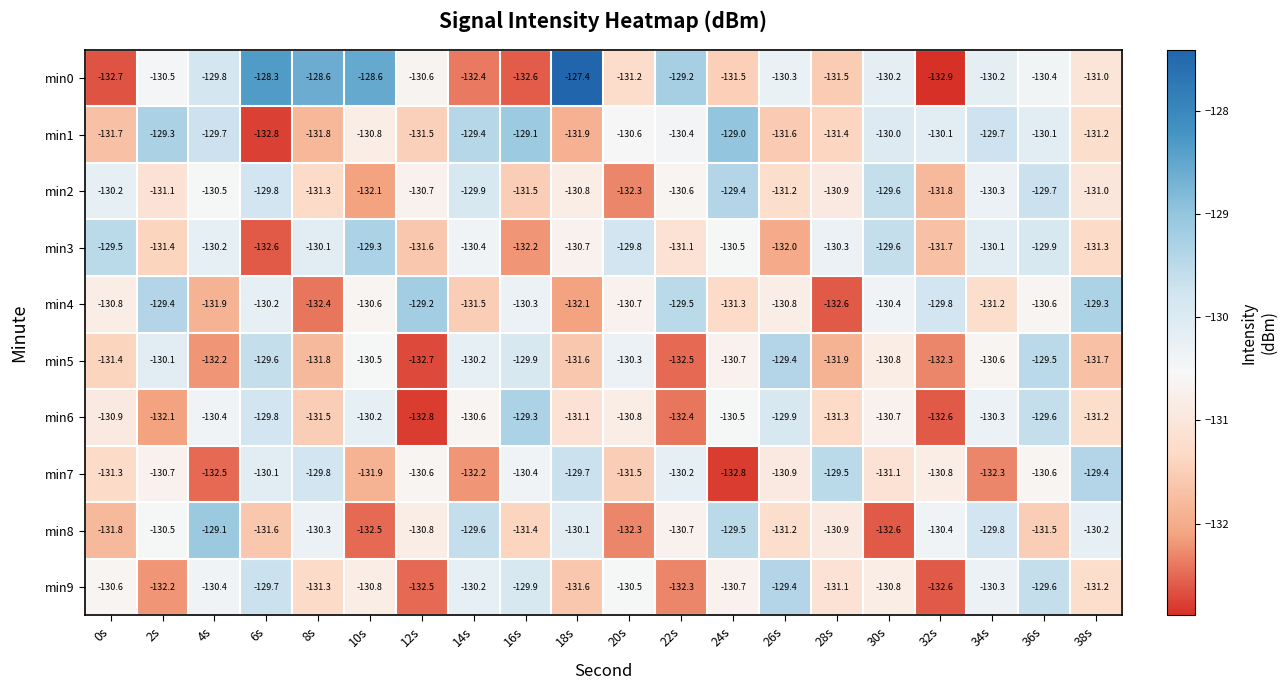

Which series has the widest spread of values?

min0